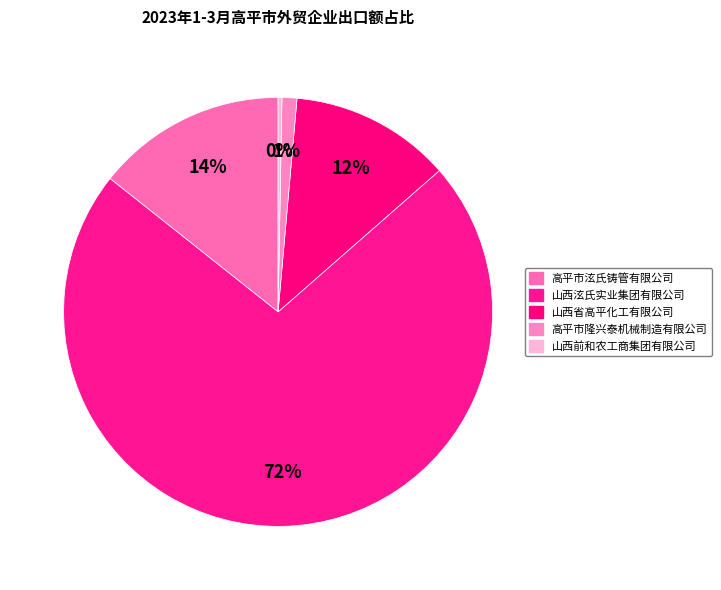

Count the number of slices in the pie.

5